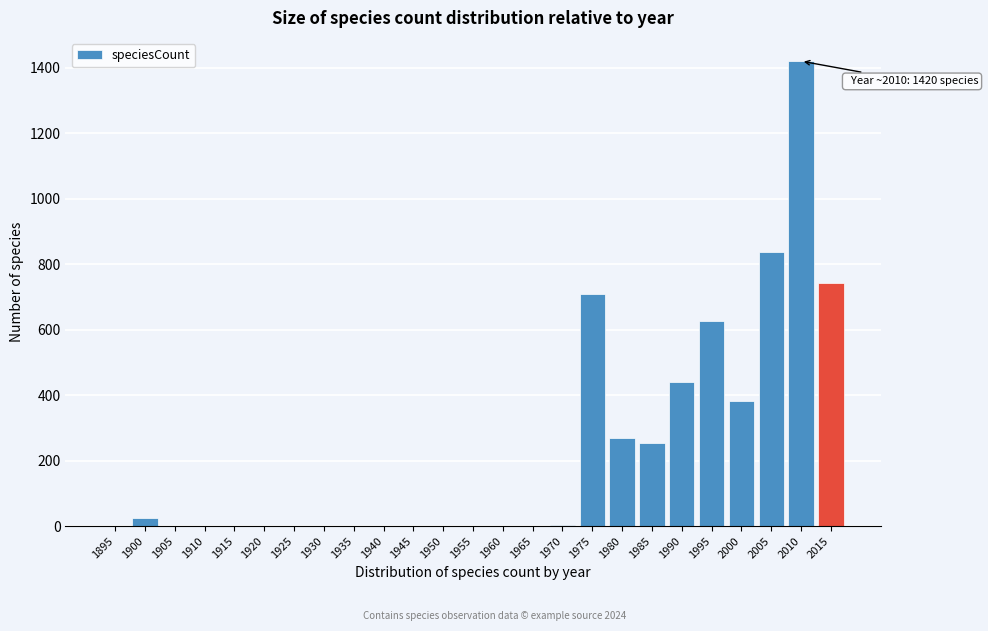

Which has a higher value, 1905 or 2005?

2005